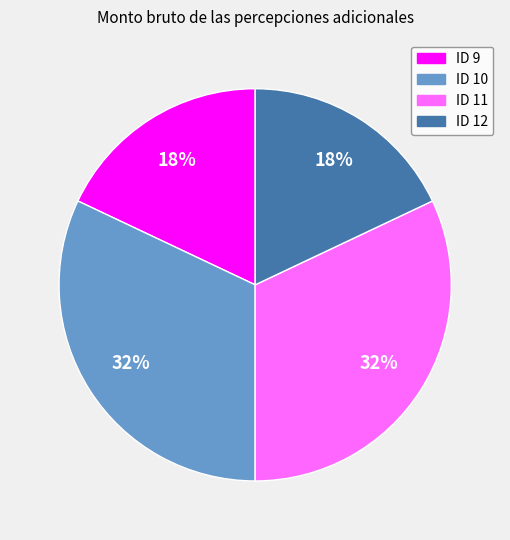

To the nearest percent, what is the difference between the ID 10 and ID 12 slice percentages?

14%